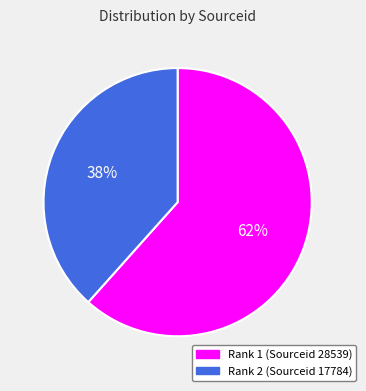

Do Rank 2 (Sourceid 17784) and Rank 1 (Sourceid 28539) together represent more than half of the pie?

Yes